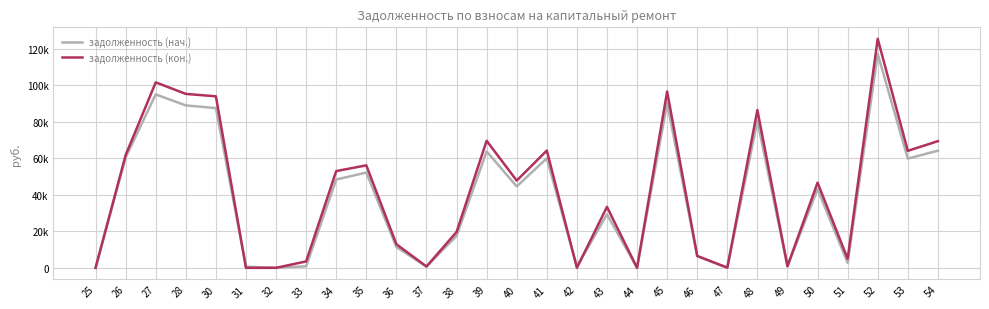

True or false: задолженность (кон.) has more than 0 interior local peaks.

True